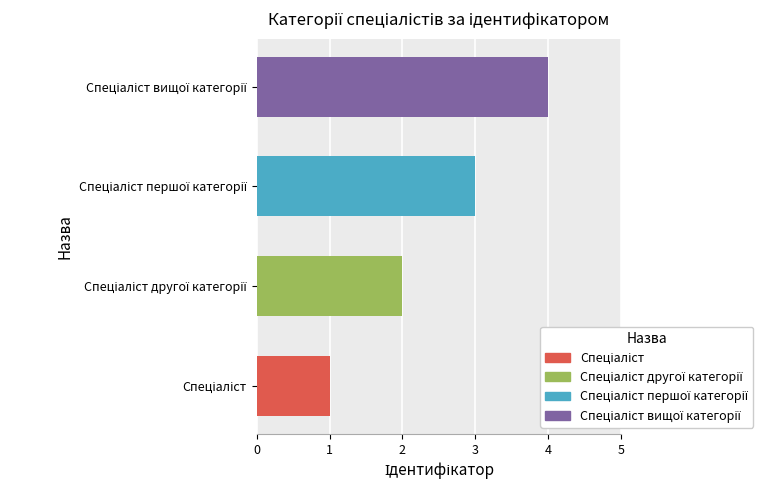

What is the greatest value displayed?

4